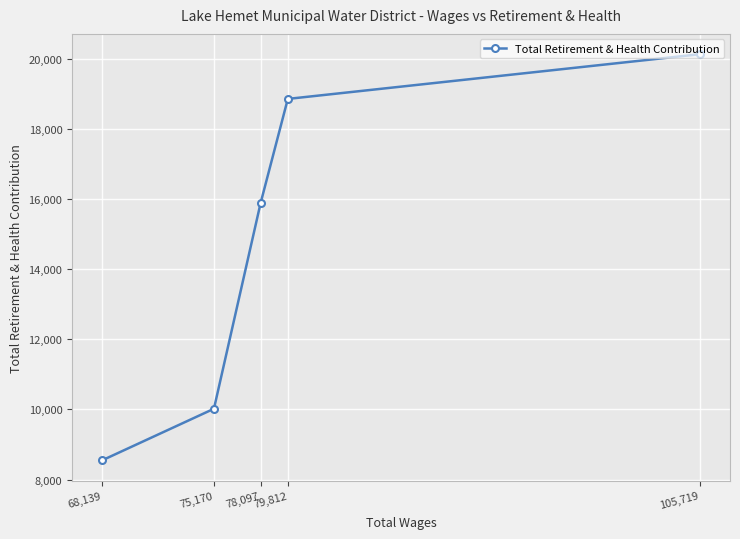

How many data points does each series have?

5